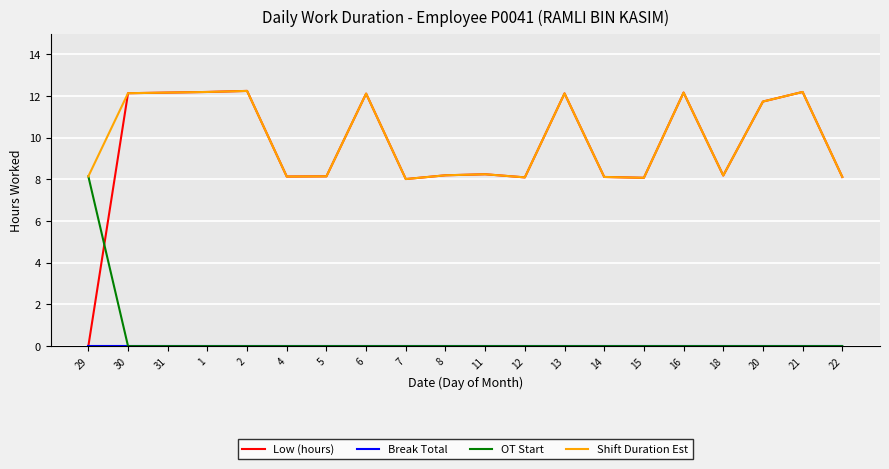

What is the total value across all series at 13?

24.3